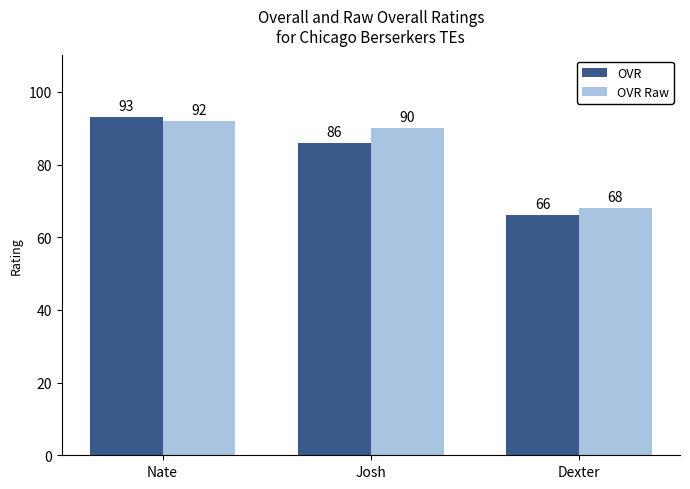

At Josh, list the series in order from largest to smallest.

OVR Raw, OVR